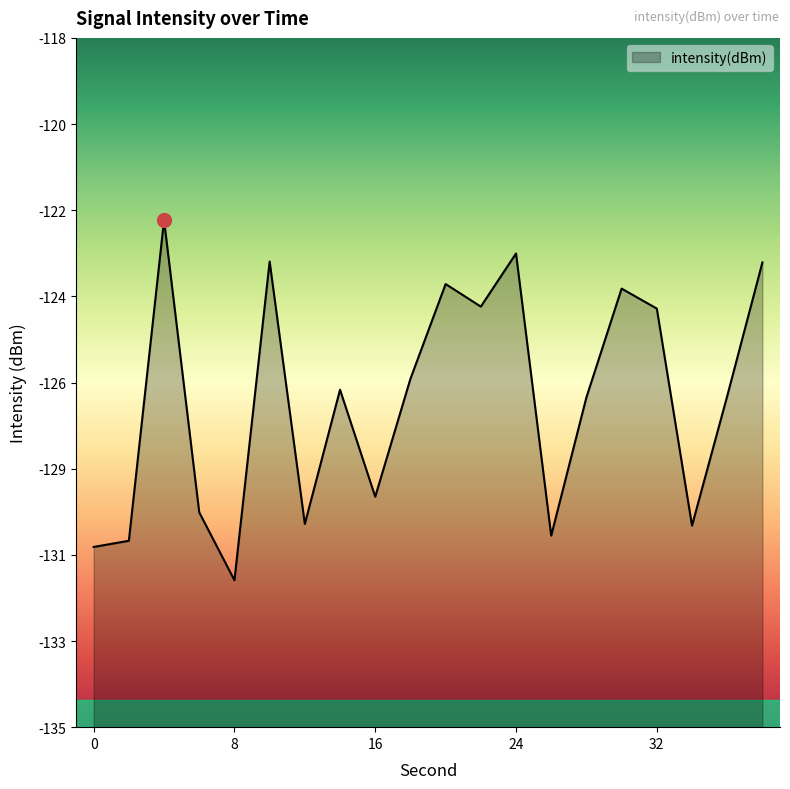

Reading right to left, what are all the values shown in this chart?

-123.5	-126.8	-130.0	-124.7	-124.2	-126.9	-130.3	-123.3	-124.6	-124.1	-126.4	-129.3	-126.7	-130.0	-123.5	-131.4	-129.7	-122.5	-130.4	-130.6